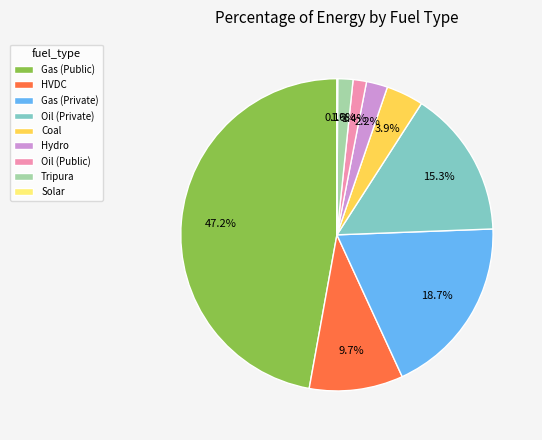

Is there any slice that represents more than half of the pie?

No